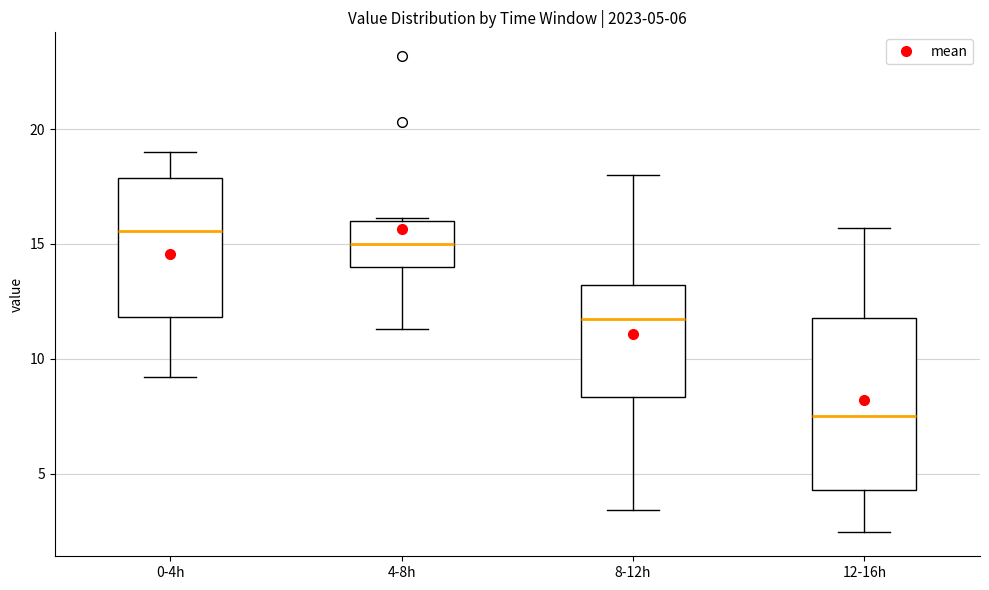

Which box has the highest median line?

0-4h